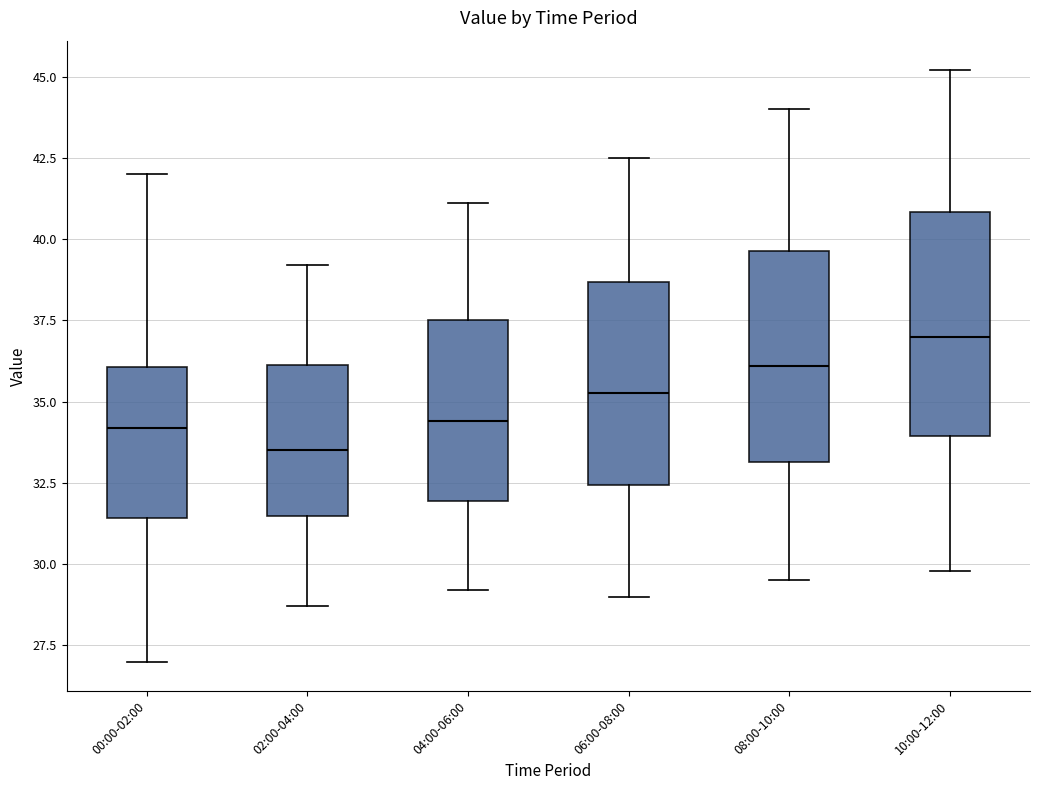

Which box has the highest median line?

10:00-12:00